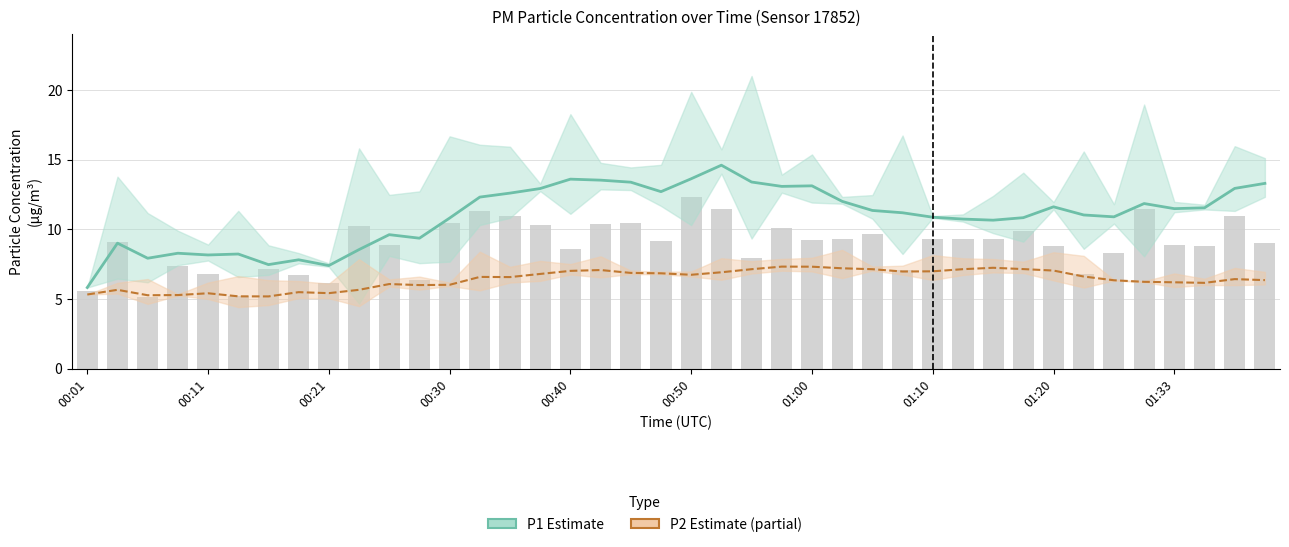

Between 00:01 and 00:48, which is larger?

00:48